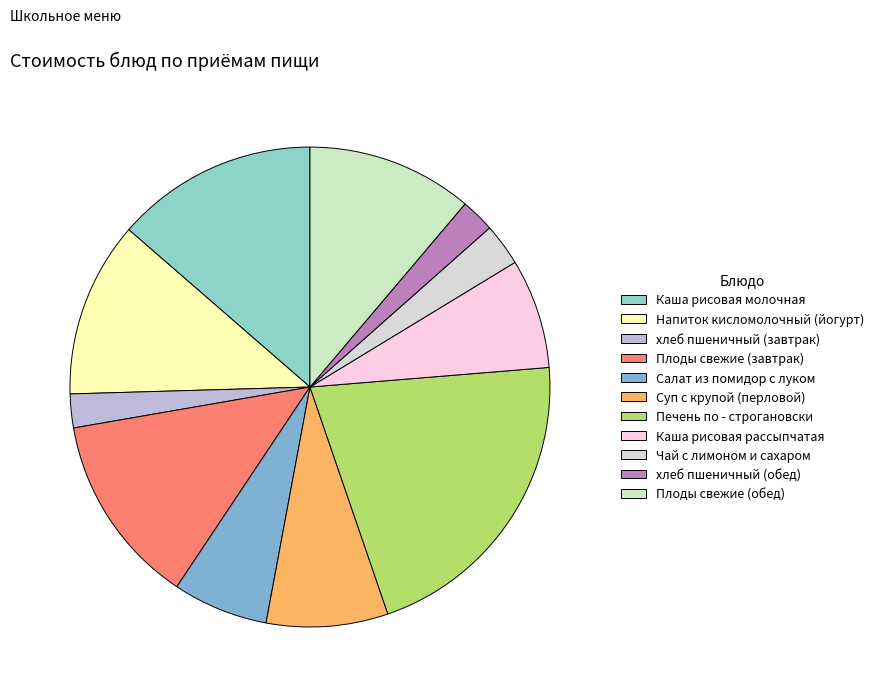

Is it true that Каша рисовая рассыпчатая is 7% of the pie?

True